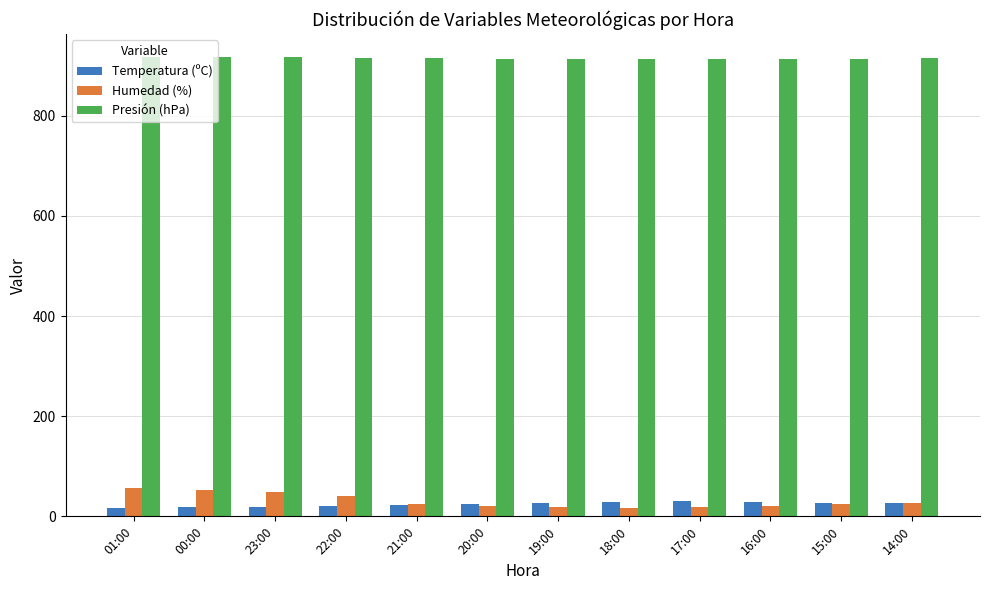

How many bars are there in total?

36